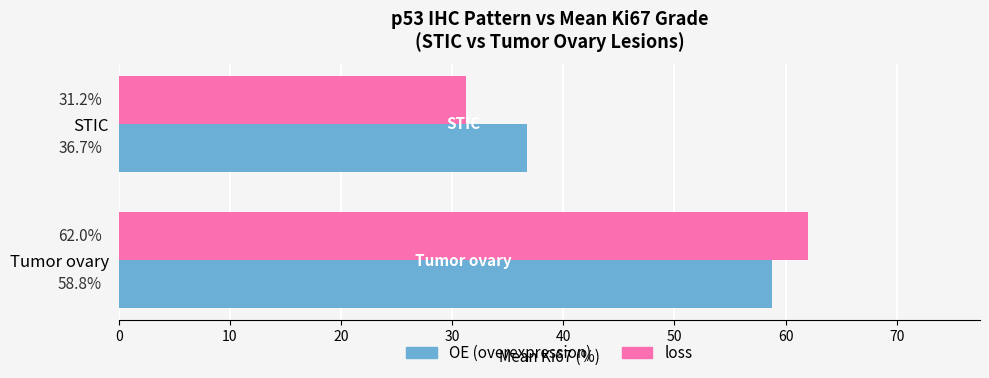

What is the sum of all OE (overexpression) values?

95.5